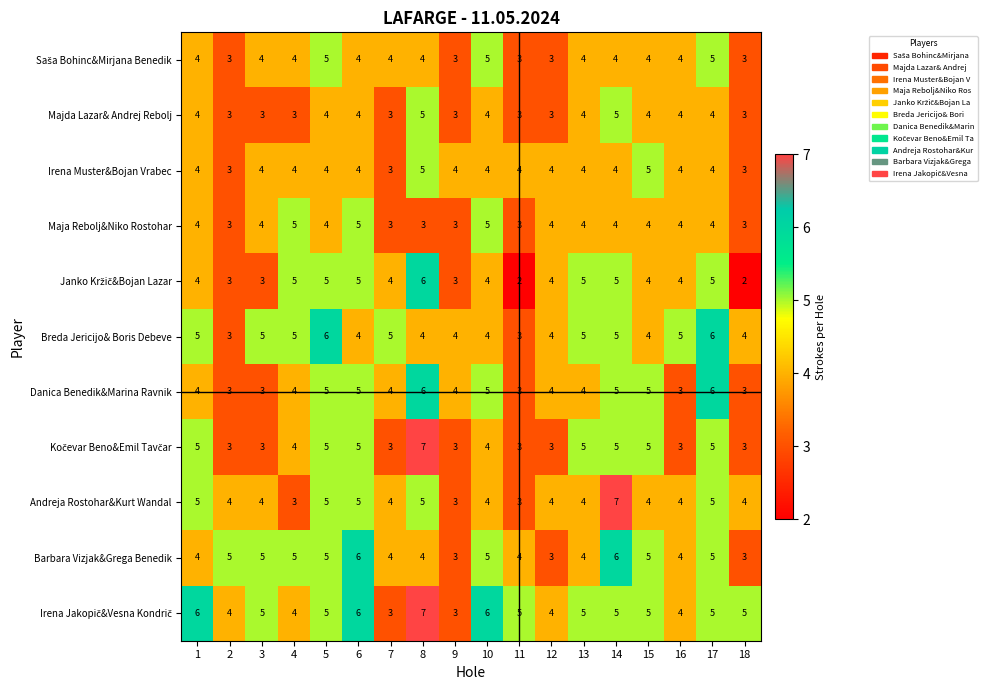

What is the total value across all series at 11?

36